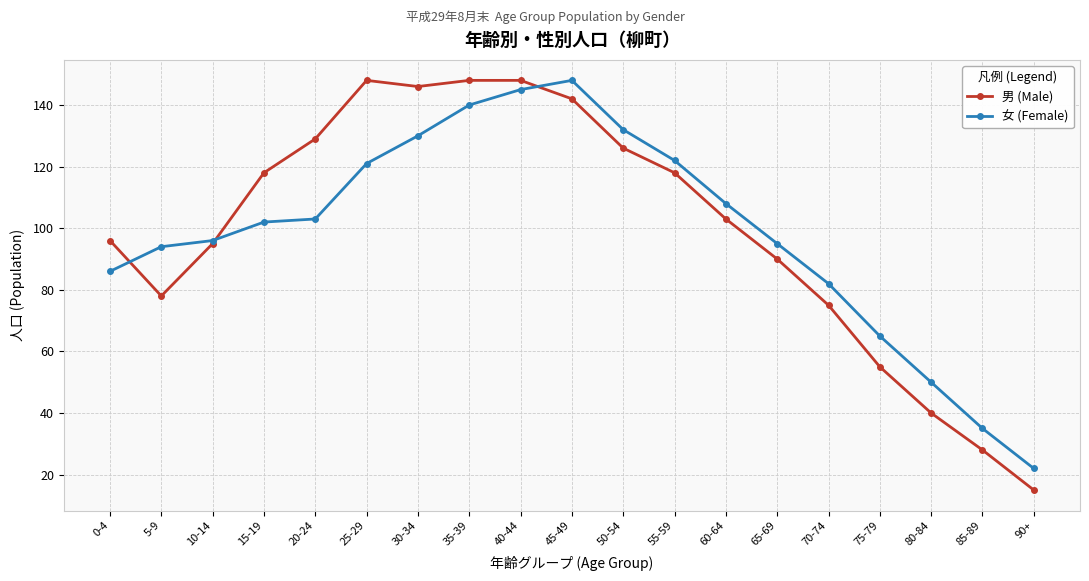

Reading right to left, list all the values displayed in this chart.

男 (Male): 90+=15	85-89=28	80-84=40	75-79=55	70-74=75	65-69=90	60-64=103	55-59=118	50-54=126	45-49=142	40-44=148	35-39=148	30-34=146	25-29=148	20-24=129	15-19=118	10-14=95	5-9=78	0-4=96
女 (Female): 90+=22	85-89=35	80-84=50	75-79=65	70-74=82	65-69=95	60-64=108	55-59=122	50-54=132	45-49=148	40-44=145	35-39=140	30-34=130	25-29=121	20-24=103	15-19=102	10-14=96	5-9=94	0-4=86